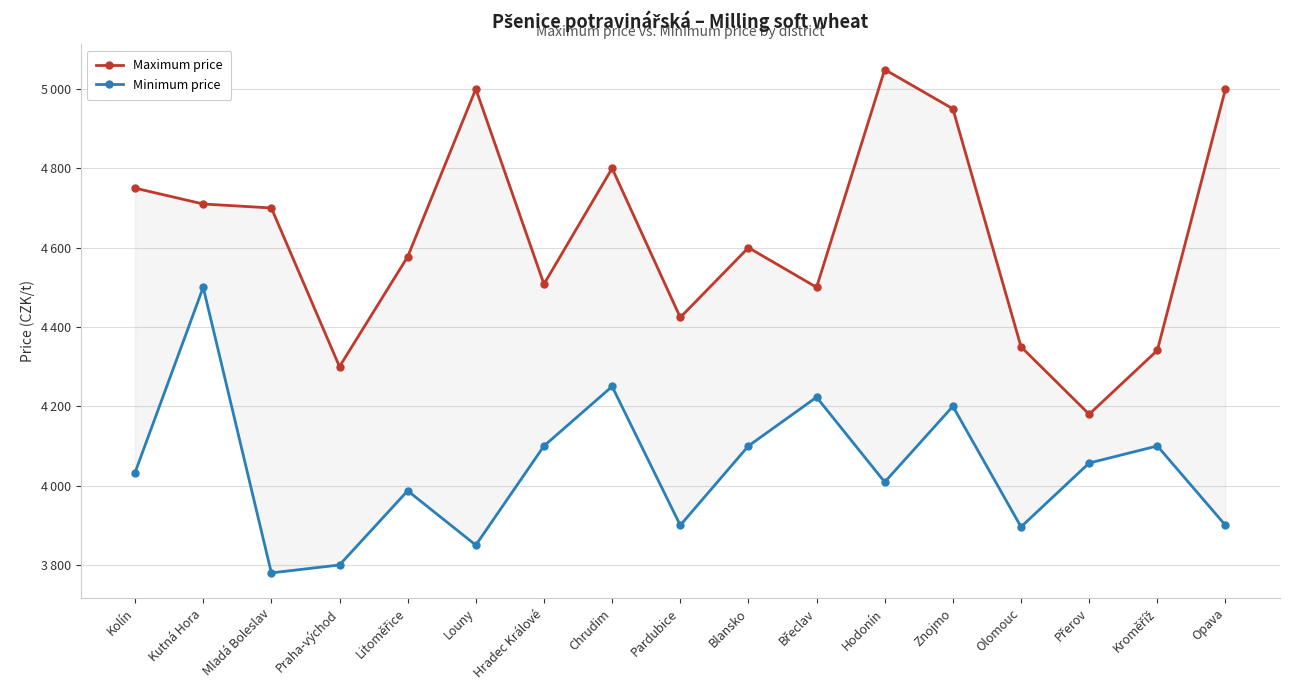

What is the total value across all series at Mladá Boleslav?

8480